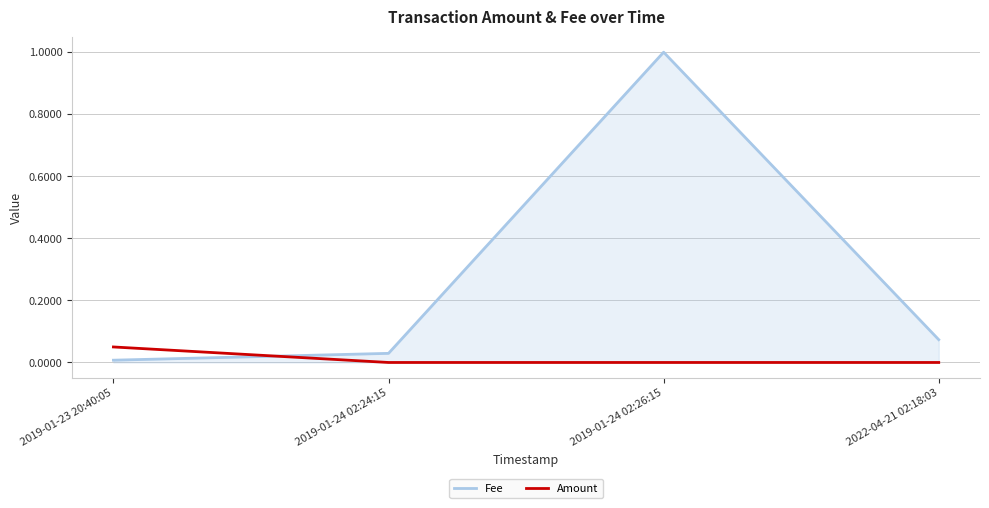

Which category has the highest value in the Amount series?

2019-01-23 20:40:05